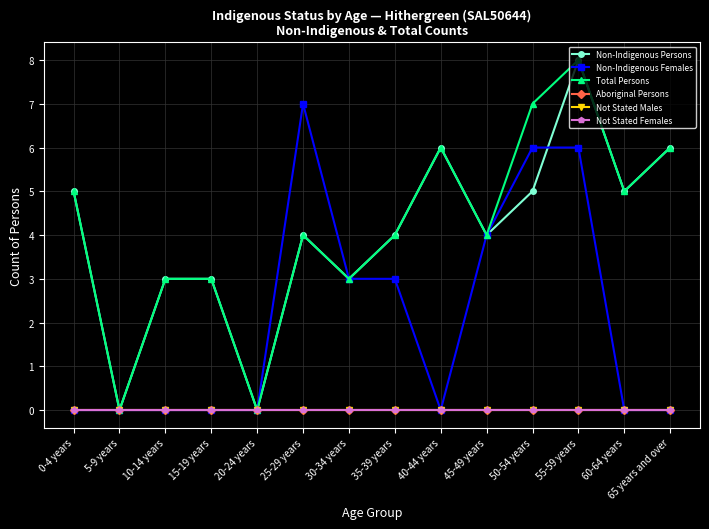

Is this an area chart (filled region under the line)?

No